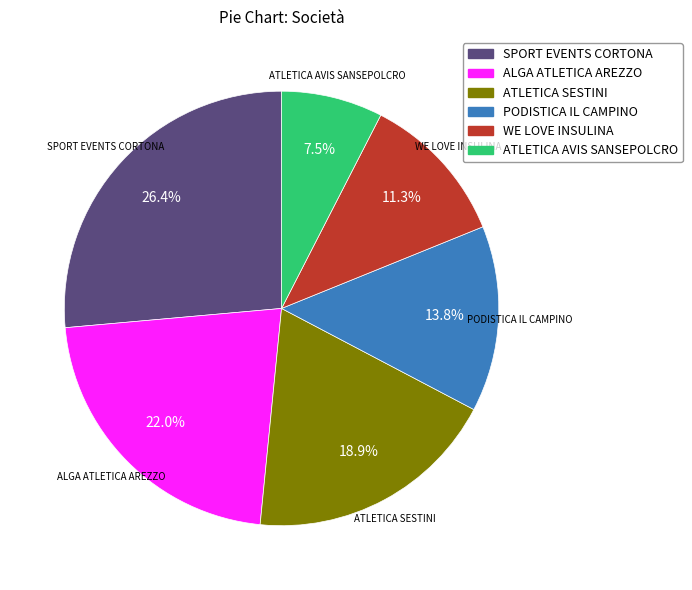

What percentage is NOT represented by ATLETICA AVIS SANSEPOLCRO?

92.5%